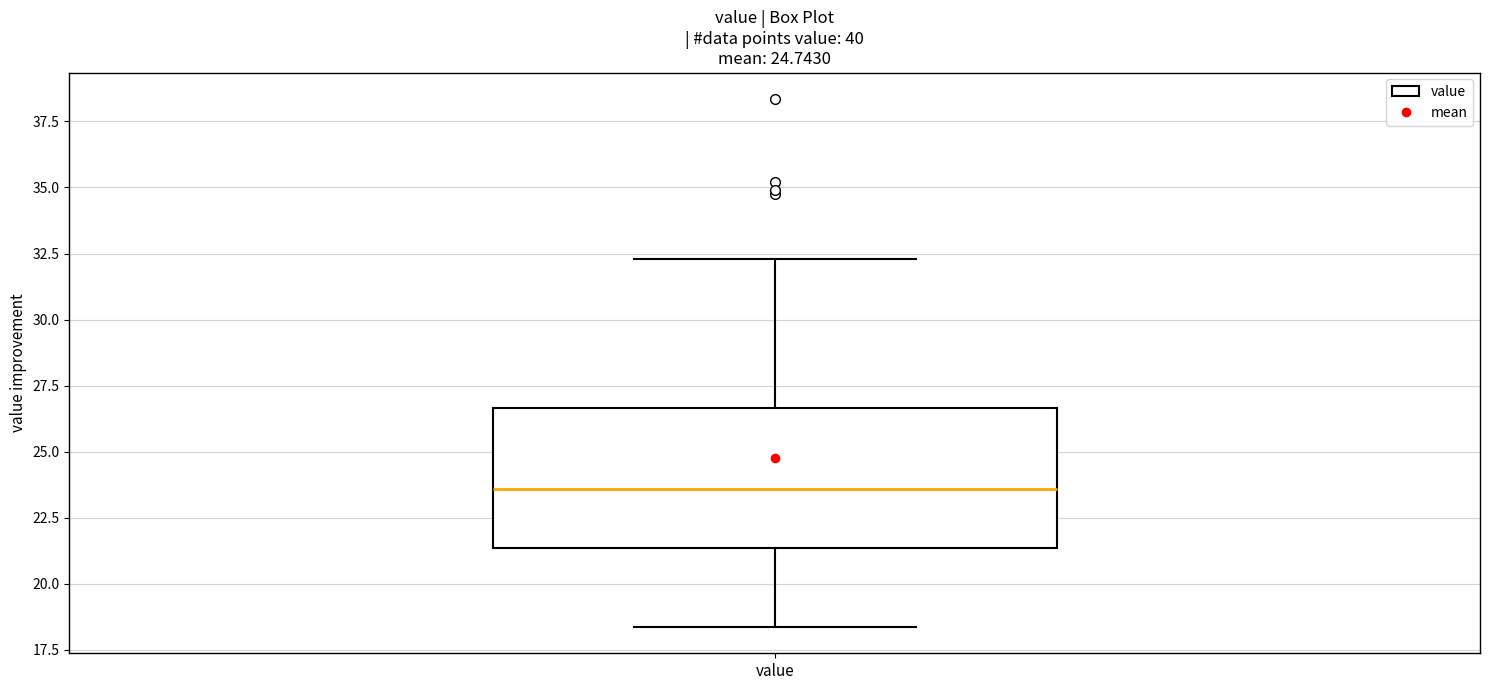

Read this box plot against the y-axis: the position of the median line, the range covered by the box, and the ends of both whiskers. The values are not printed on the chart, so give them approximately, as read against the axis.

median 23.5, box 21.5 to 26.5, whiskers 18.5 to 32.5